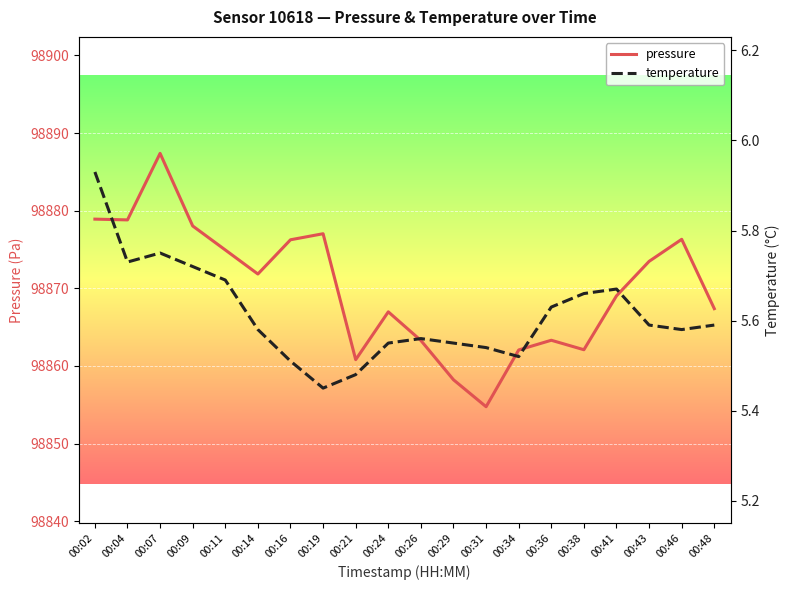

At which category is the sum across all series the highest?

00:07